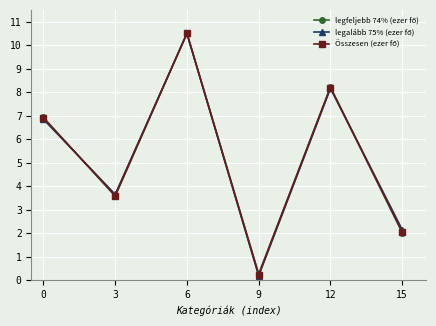

What is the smallest value displayed?

0.2